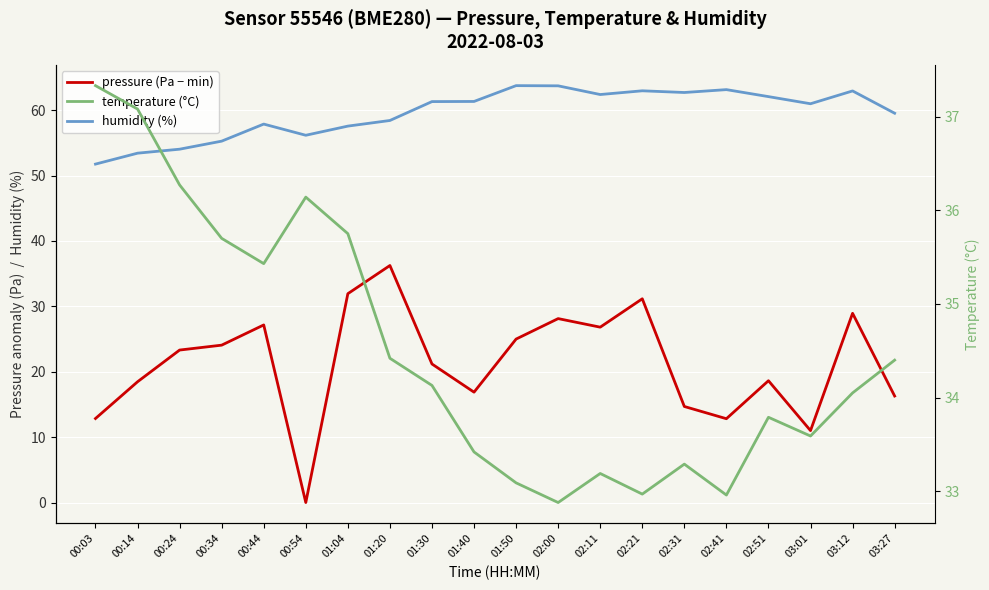

Which series has the largest range (max minus min)?

pressure